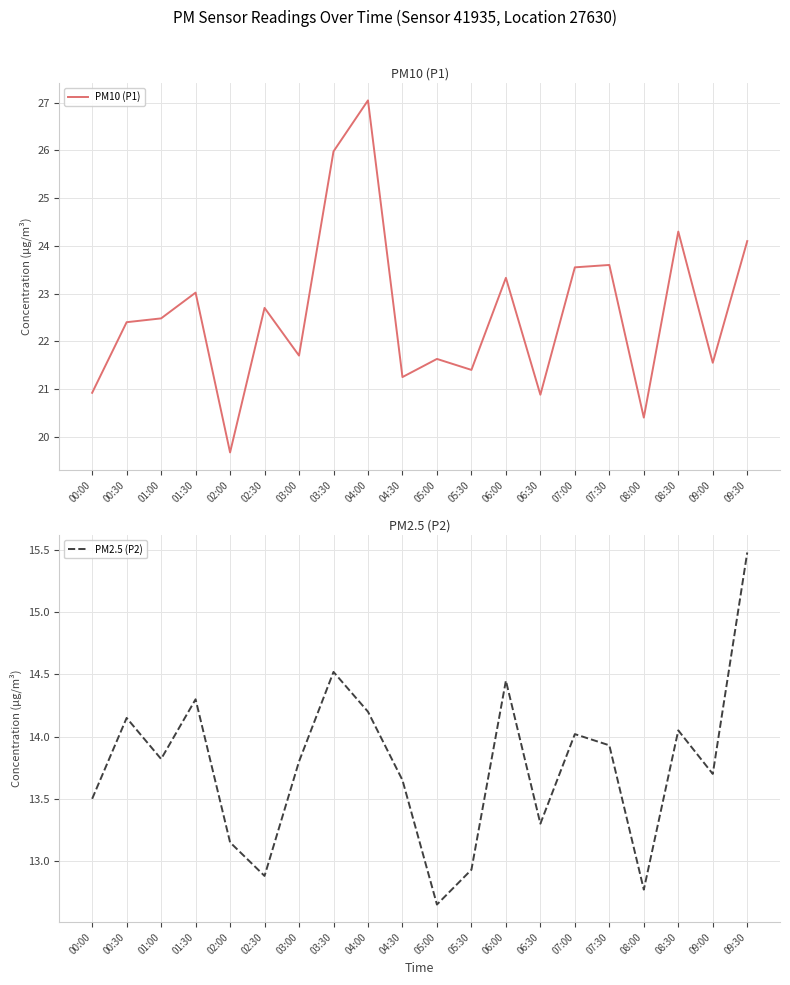

True or false: PM10 (P1) and PM2.5 (P2) intersect in this chart.

False